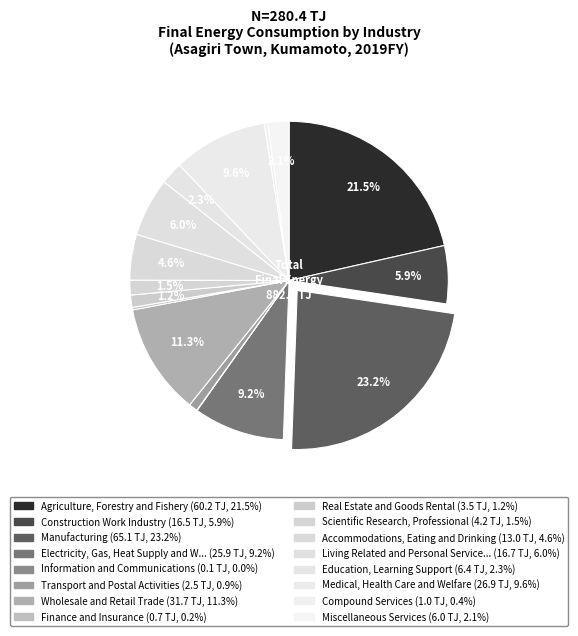

Is there a majority slice in this chart?

No